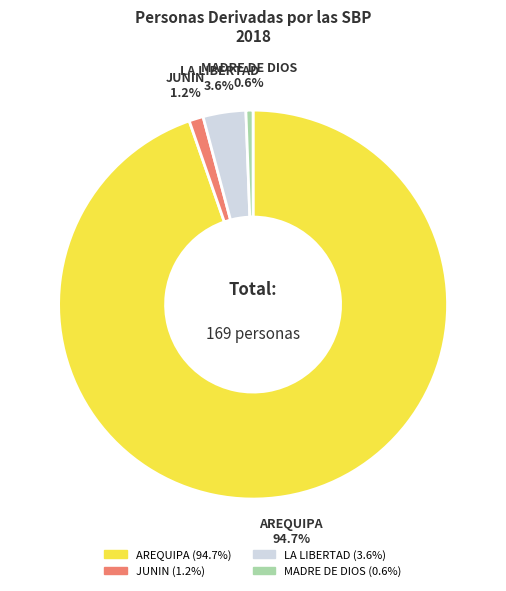

What is the ratio of the value at LA LIBERTAD to the value at JUNIN?

3.0